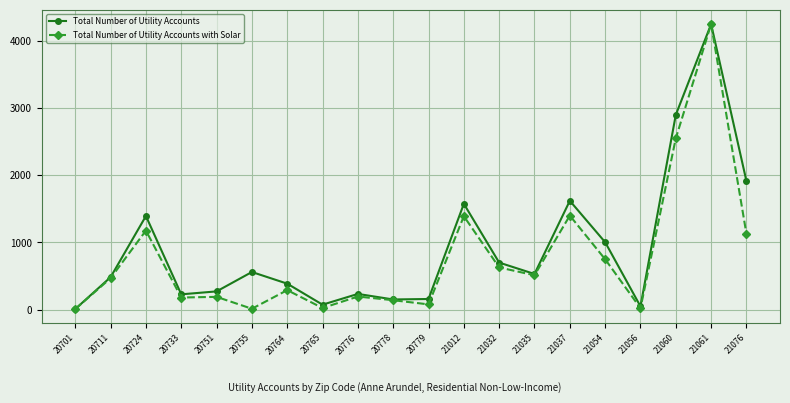

What is the value of the Total Number of Utility Accounts point at the 8th from the left?

74.8